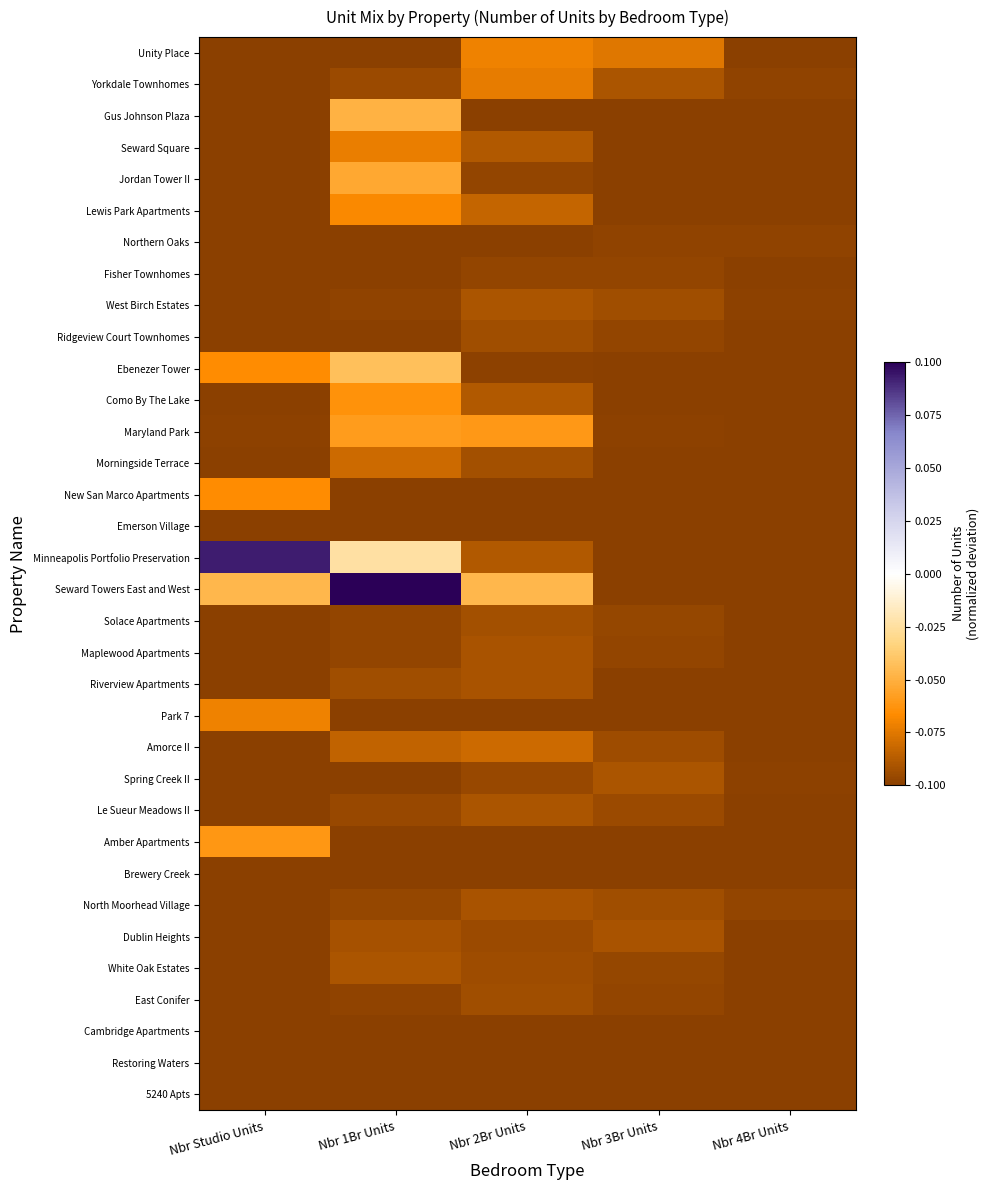

What is the total value across all series at Nbr 4Br Units?

-3.4